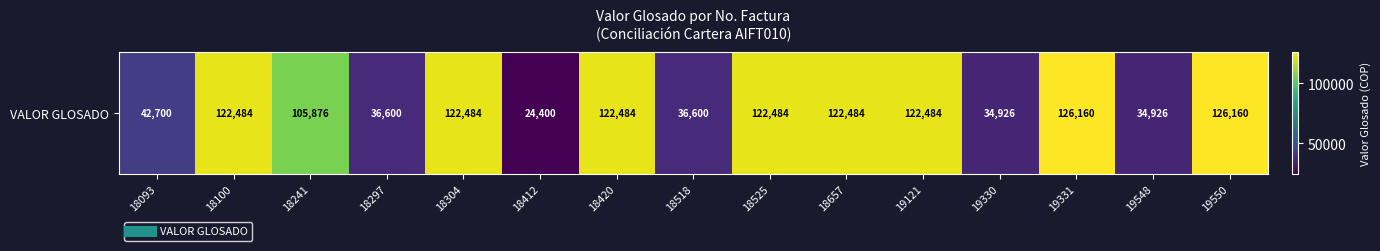

Rank the categories by value from lowest to highest.

18412, 19330, 19548, 18297, 18518, 18093, 18241, 18100, 18304, 18420, 18525, 18657, 19121, 19331, 19550